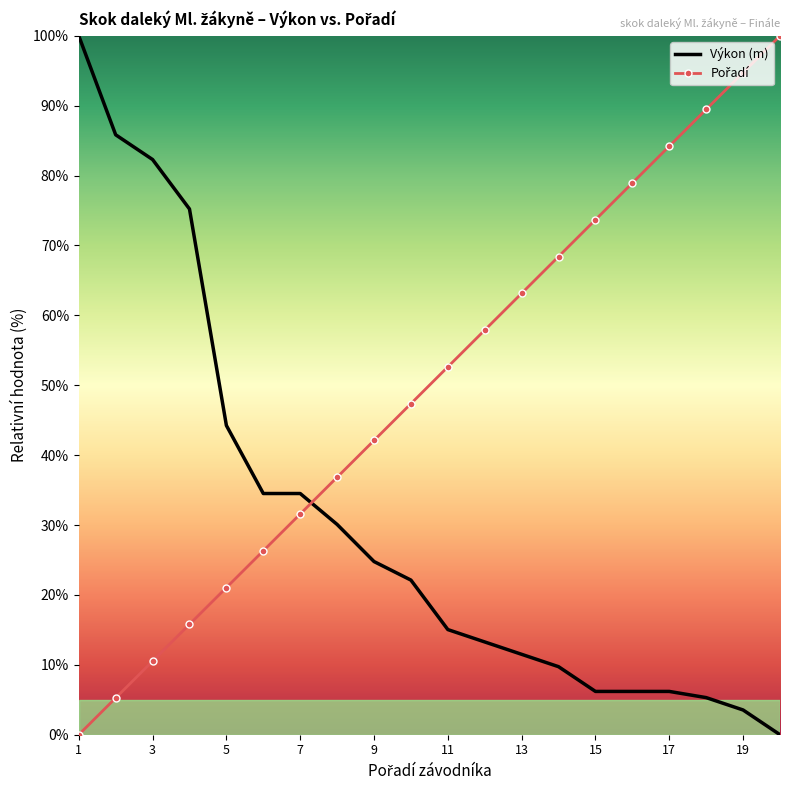

What is the highest value of the Výkon (m) series?

100.0